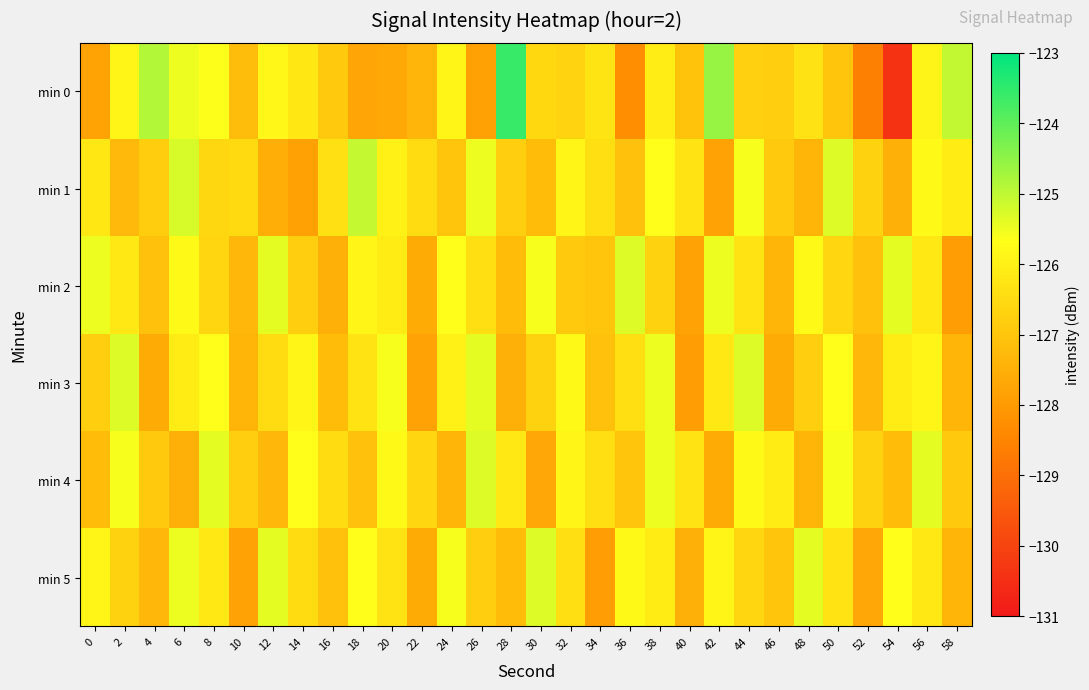

Rank the series by their maximum value, from lowest to highest.

min 2, min 3, min 4, min 5, min 1, min 0